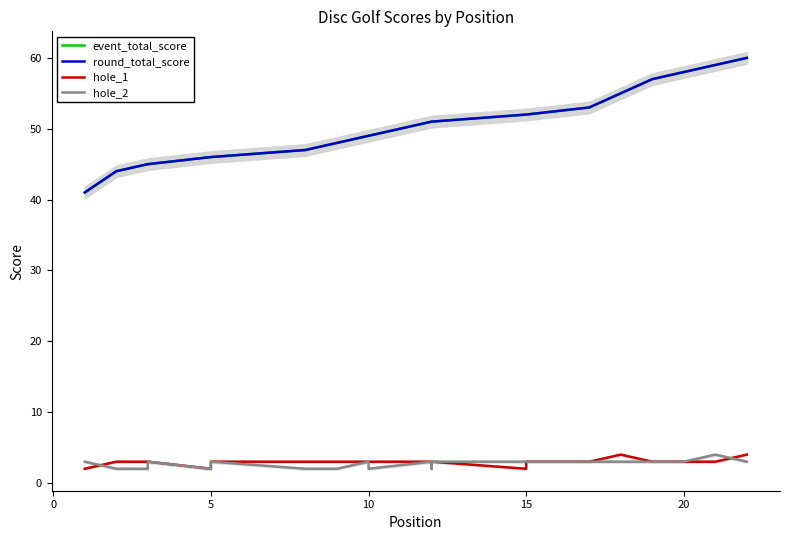

The value of hole_2 at 10 is 5. True or false?

False